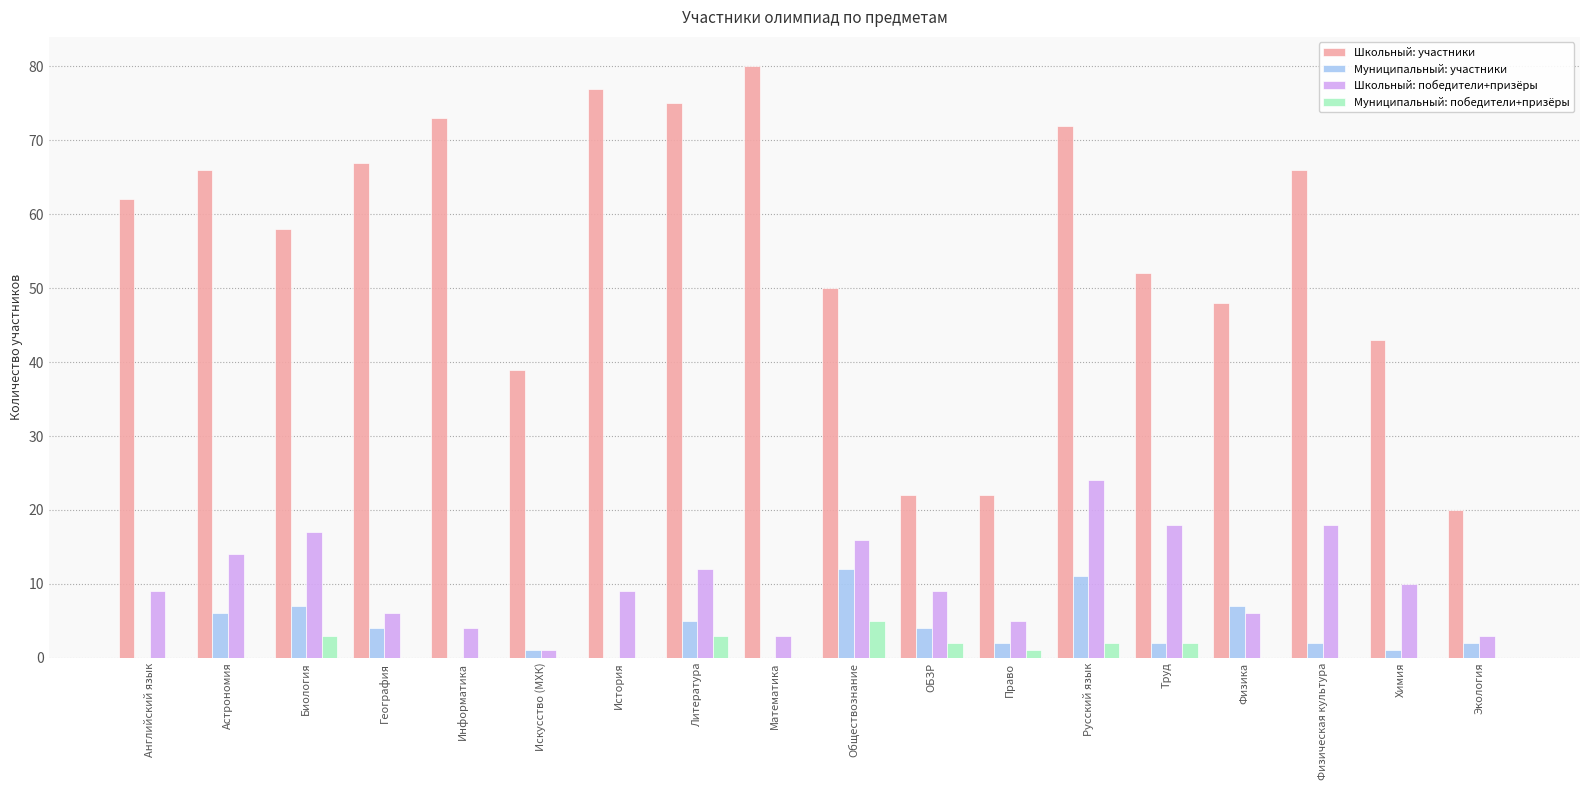

What is the sum of the Муниципальный: участники values at История and Обществознание?

12